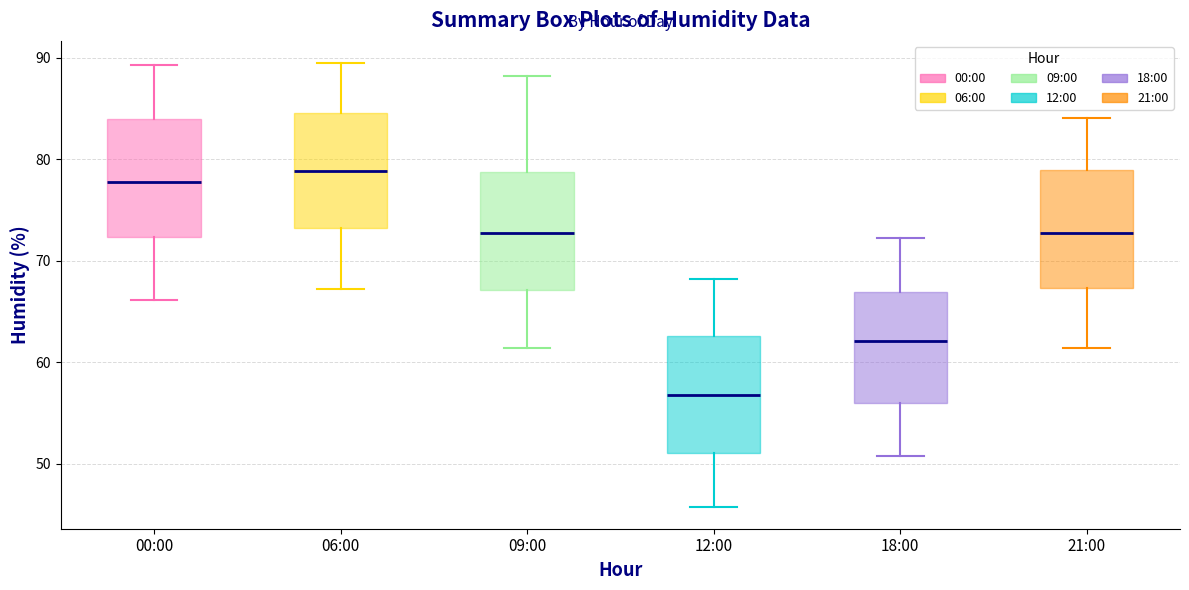

Reading left to right, read every box against the y-axis: the position of its median line, the range the box covers, and the ends of its whiskers. The values are not printed on the chart, so give them approximately, as read against the axis.

00:00: median 78, box 72 to 84, whiskers 66 to 89
06:00: median 79, box 73 to 85, whiskers 67 to 90
09:00: median 73, box 67 to 79, whiskers 61 to 88
12:00: median 57, box 51 to 63, whiskers 46 to 68
18:00: median 62, box 56 to 67, whiskers 51 to 72
21:00: median 73, box 67 to 79, whiskers 61 to 84